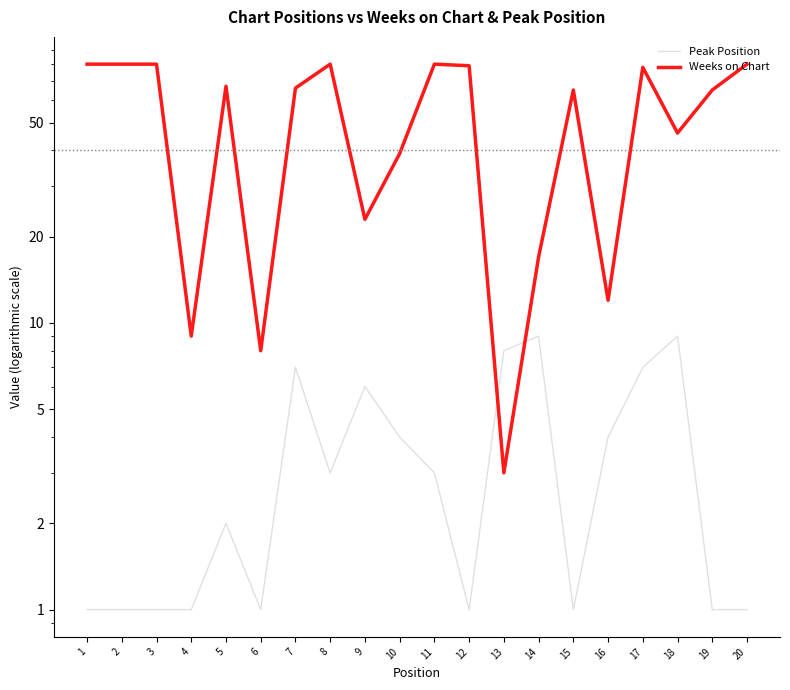

In Weeks on Chart, how many points are lower than both neighbors (excluding endpoints)?

6